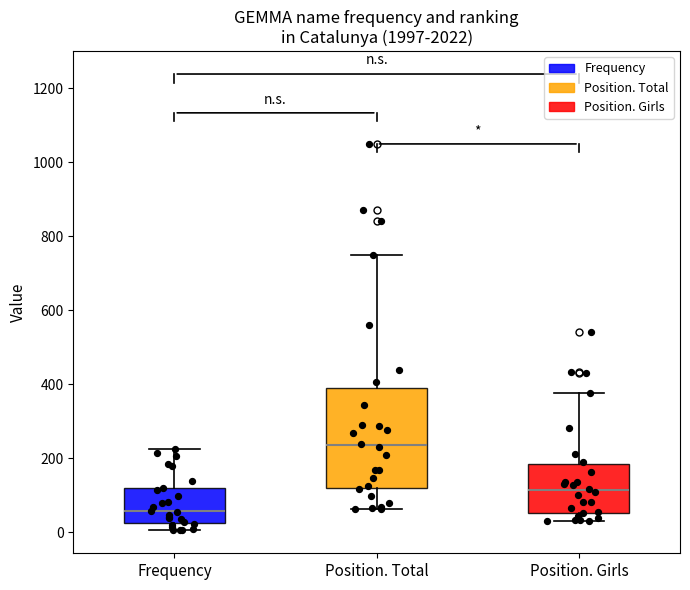

Comparing the boxes themselves (not the whiskers), which one is the tallest?

Position. Total